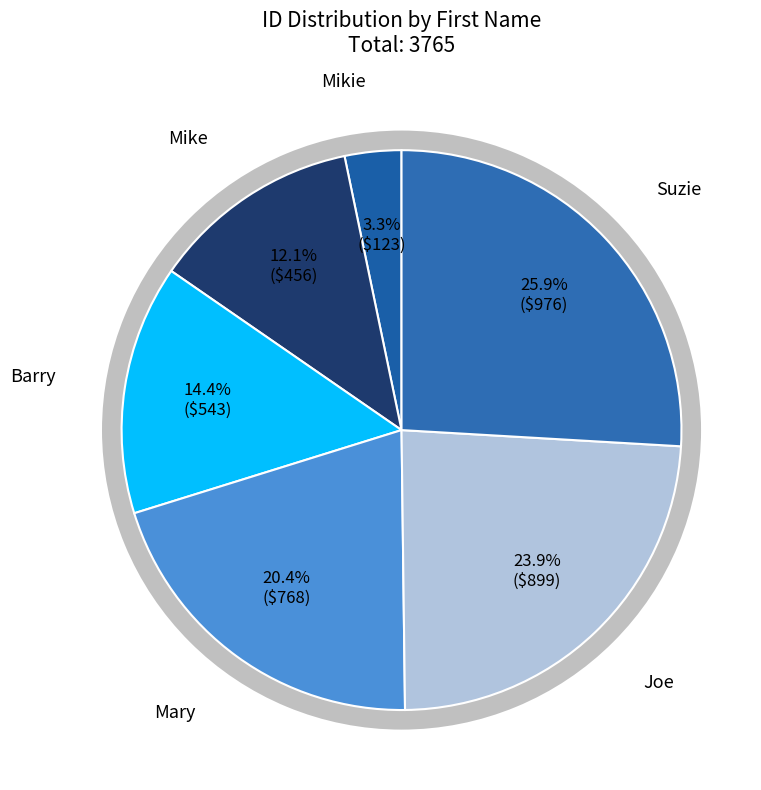

Count the number of slices in the pie.

6